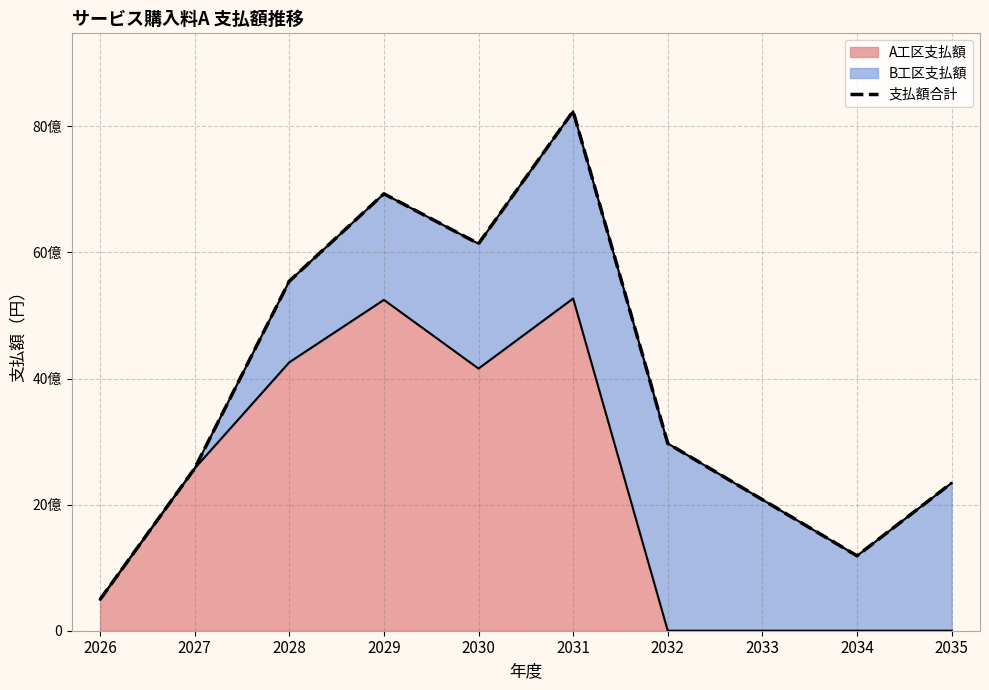

Does the chart have visible grid lines?

Yes